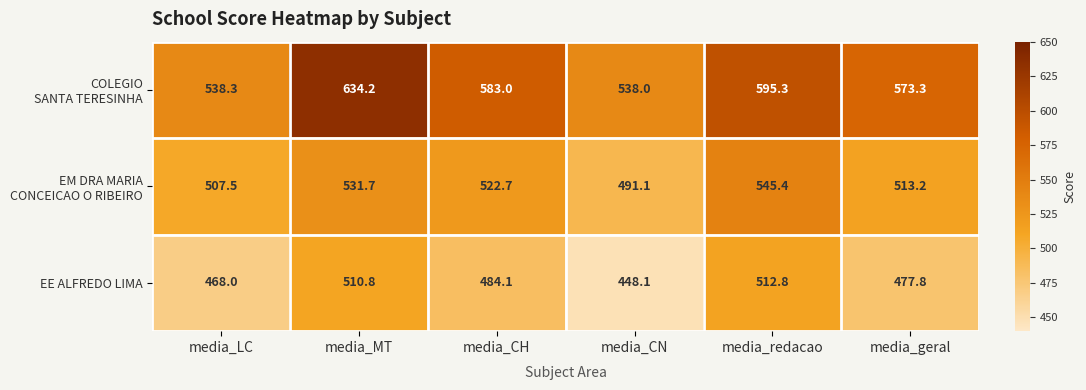

What is the approximate value of EE ALFREDO LIMA at media_redacao?

512.8